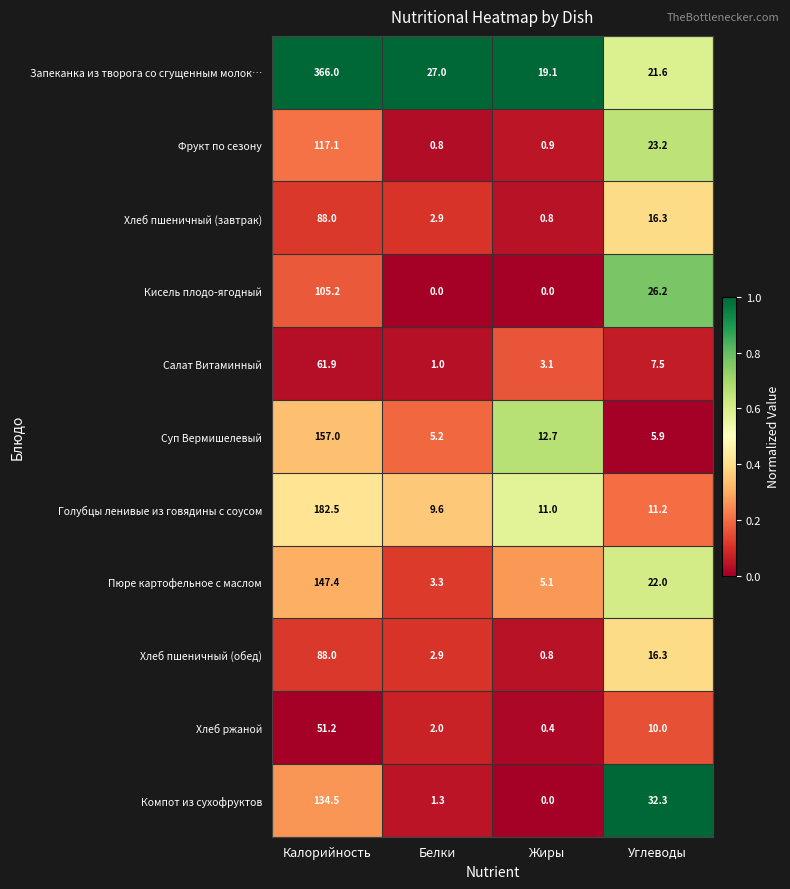

Is it true that Суп Вермишелевый equals 5.2 at Белки?

True